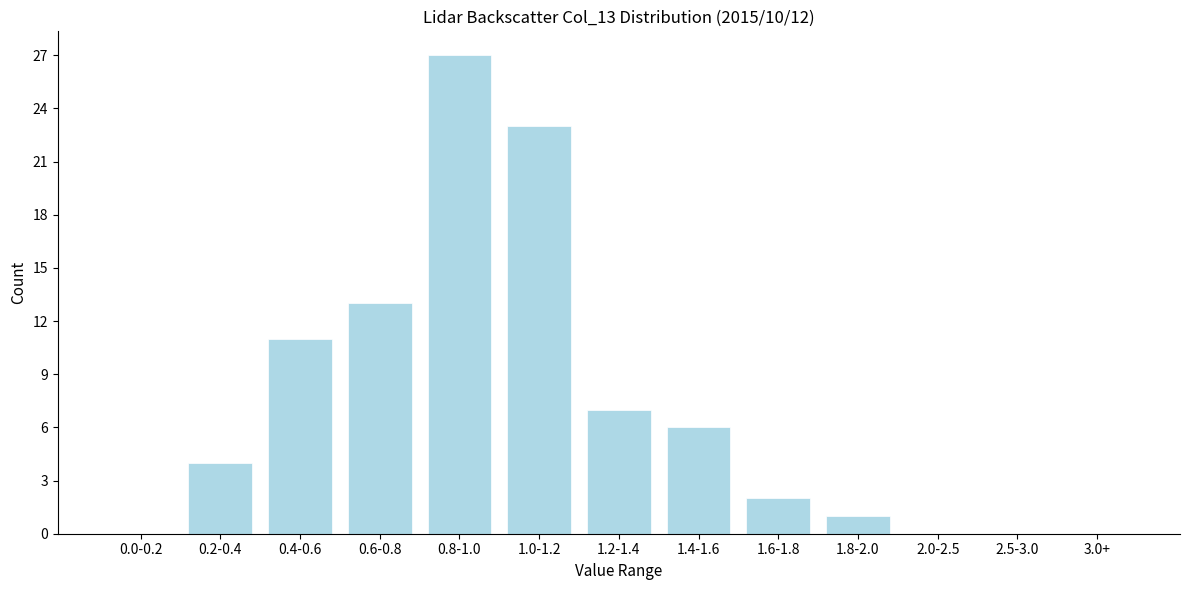

Reading right to left, list all the values displayed in this chart.

3.0+=0	2.5-3.0=0	2.0-2.5=0	1.8-2.0=1	1.6-1.8=2	1.4-1.6=6	1.2-1.4=7	1.0-1.2=23	0.8-1.0=27	0.6-0.8=13	0.4-0.6=11	0.2-0.4=4	0.0-0.2=0